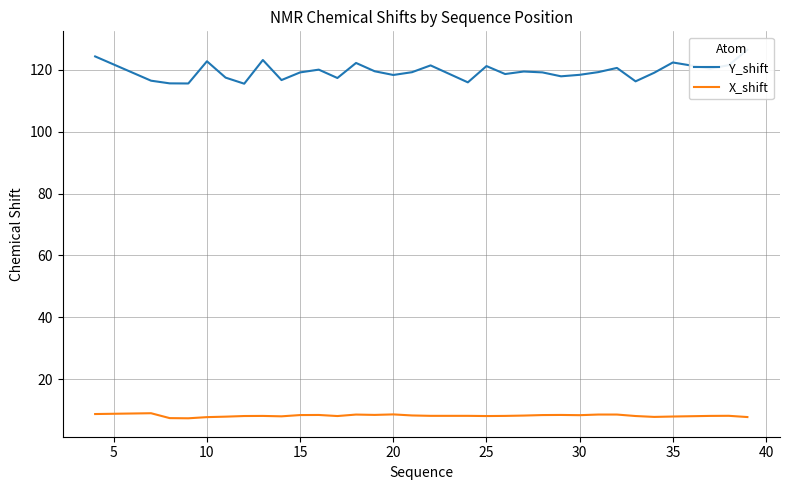

True or false: Y_shift and X_shift cross at least once.

False